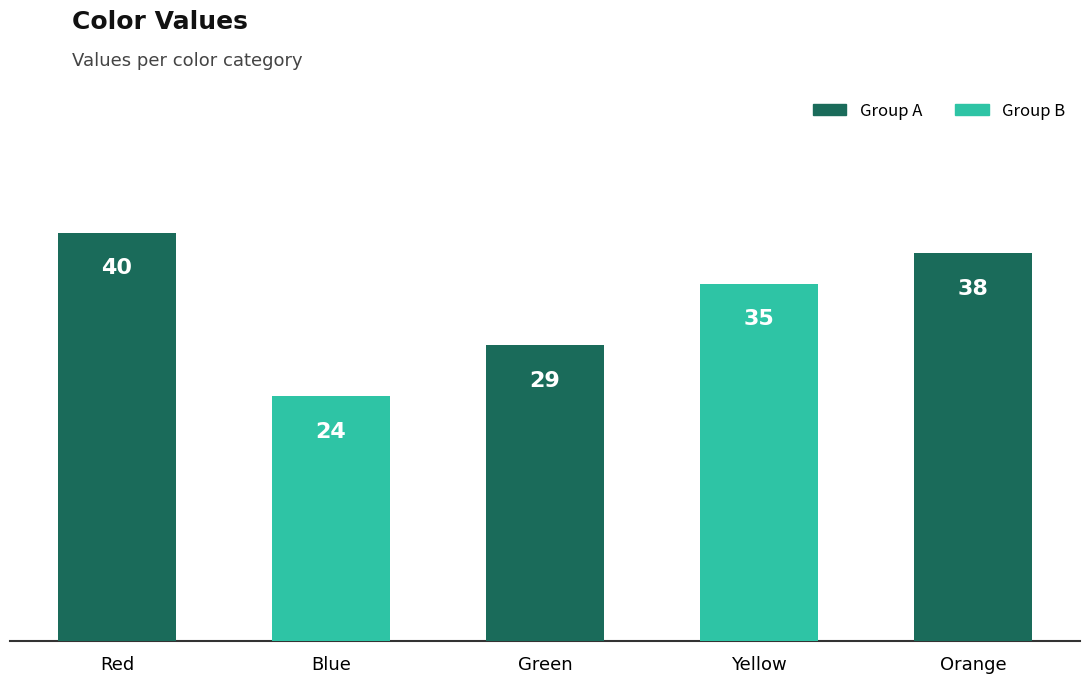

Reading right to left, list all the values displayed in this chart.

Orange=38	Yellow=35	Green=29	Blue=24	Red=40